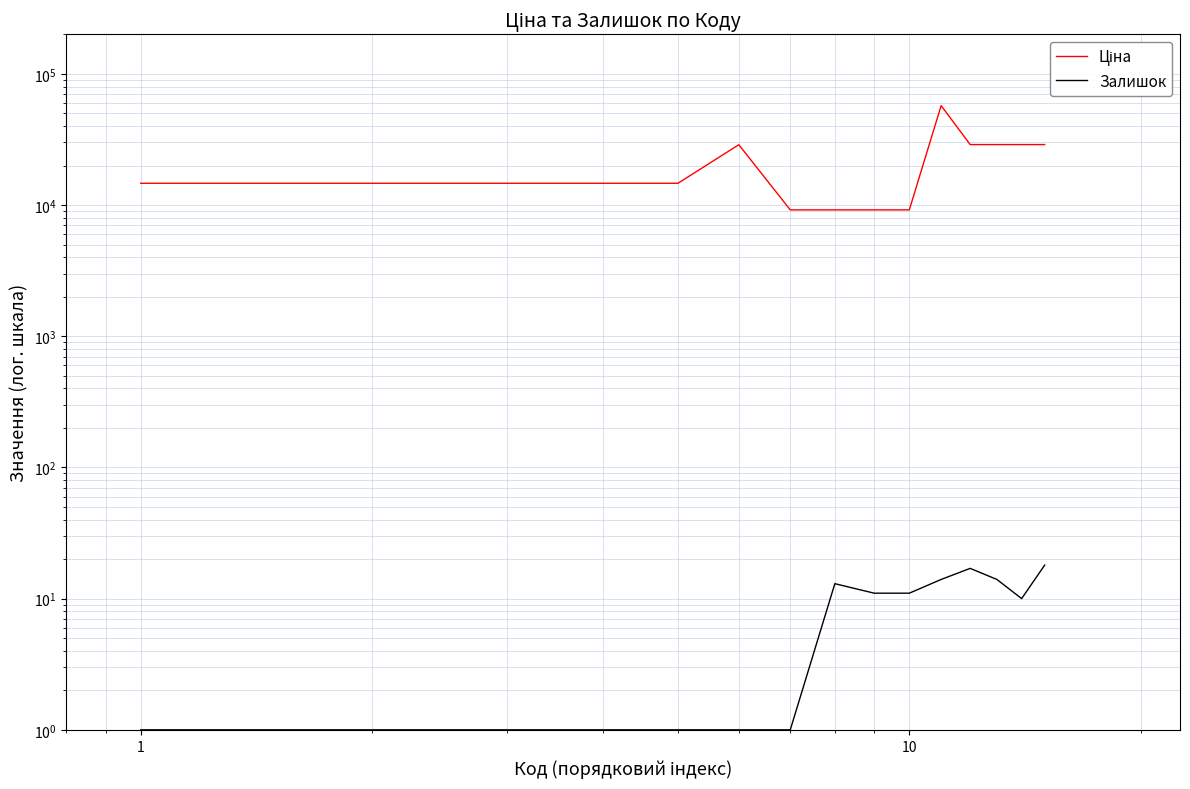

What is the difference between the maximum and minimum values in the Ціна series?

48050.4